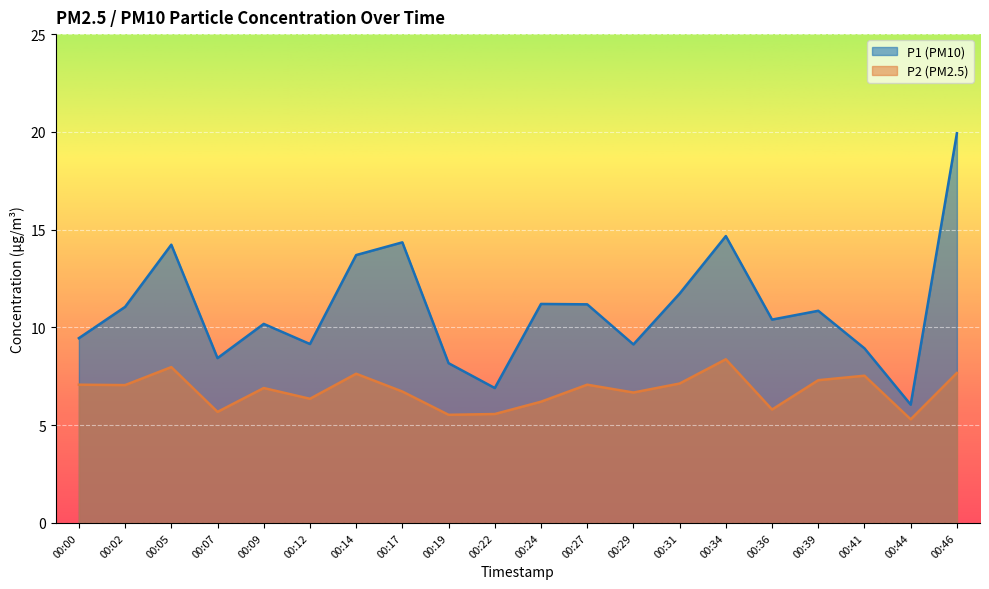

What is the value of the P2 point at the 12th from the left?

7.1